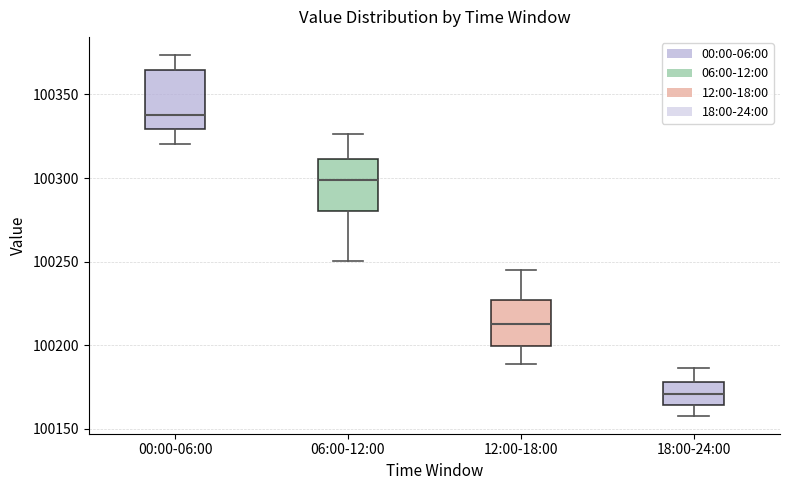

Which box has the highest median line?

00:00-06:00